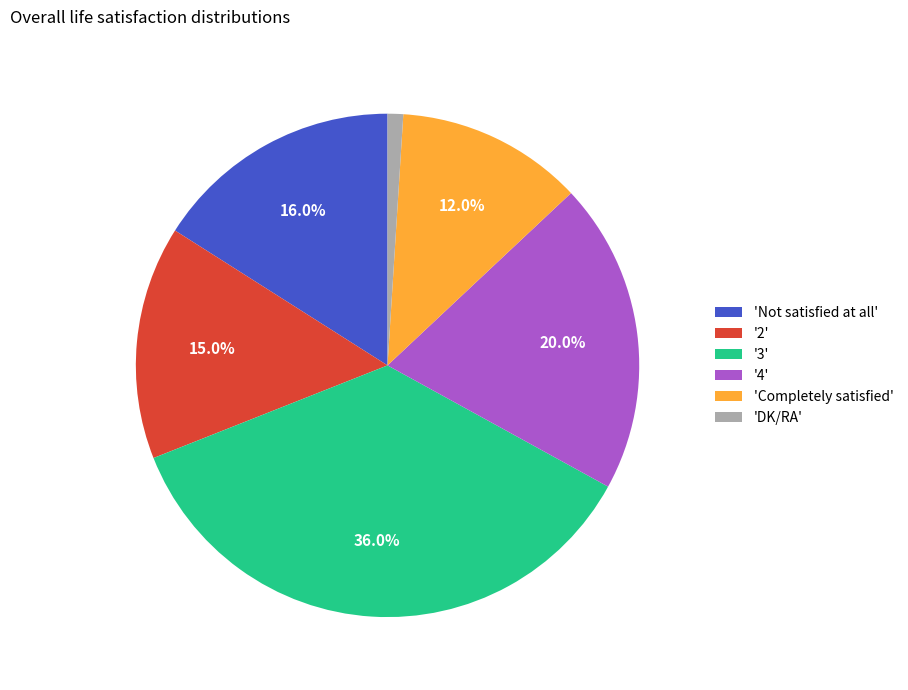

Do '3' and 'Not satisfied at all' together represent more than half of the pie?

Yes